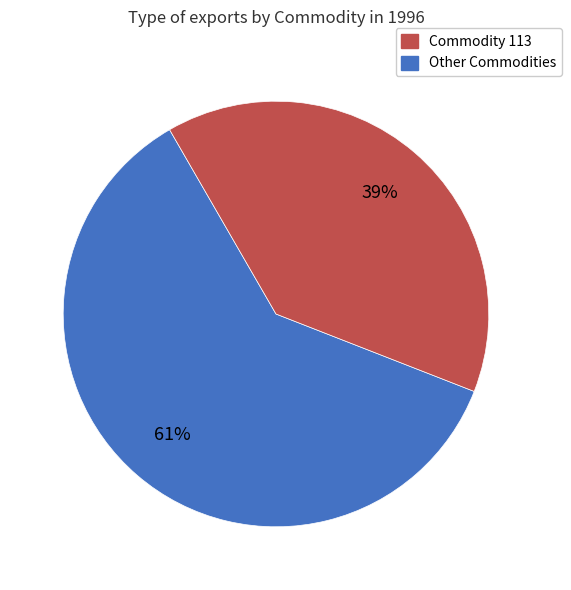

To the nearest percent, what is the average slice percentage?

50%